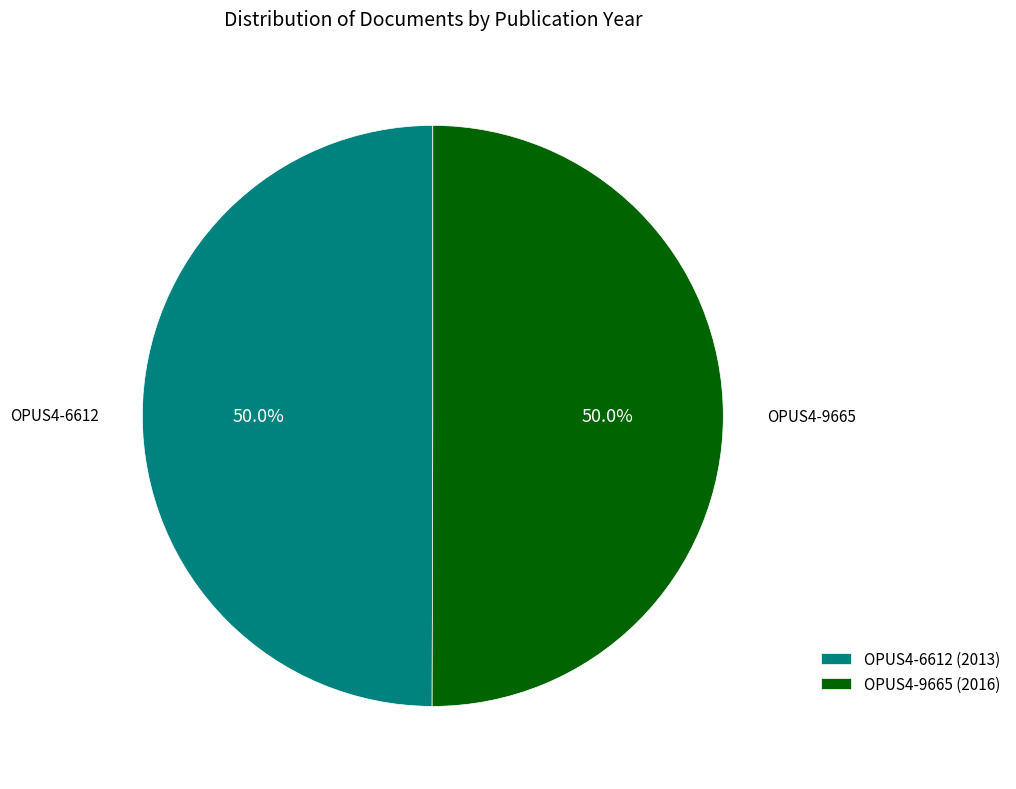

Do OPUS4-9665 (2016) and OPUS4-6612 (2013) together represent more than half of the pie?

Yes